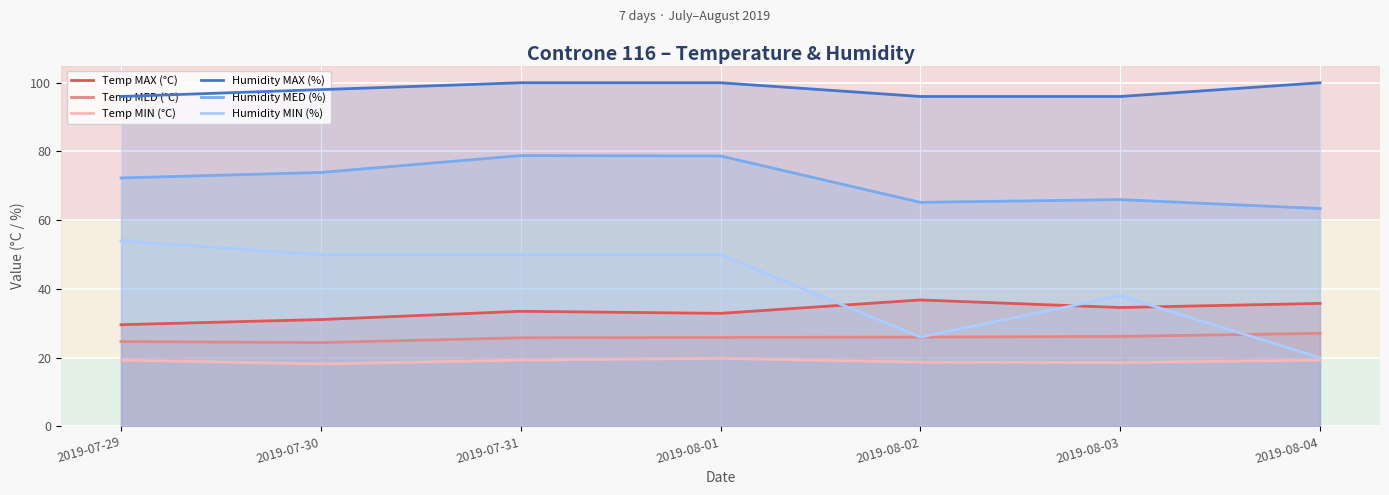

At which category does the chart reach its minimum across all series?

2019-07-30